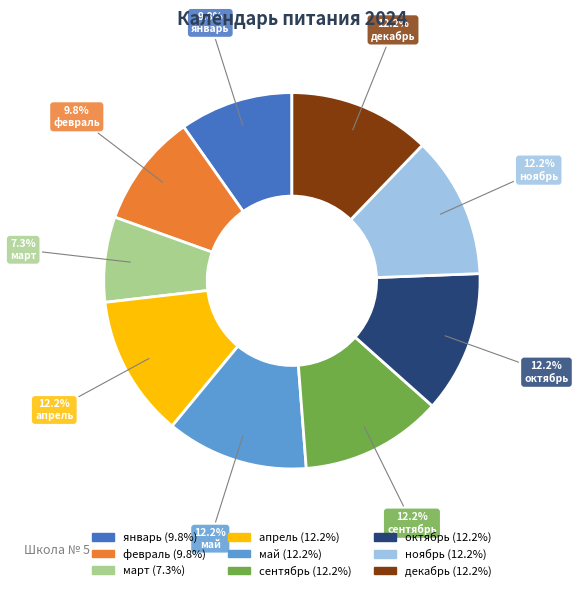

How many segments does this pie chart have?

9